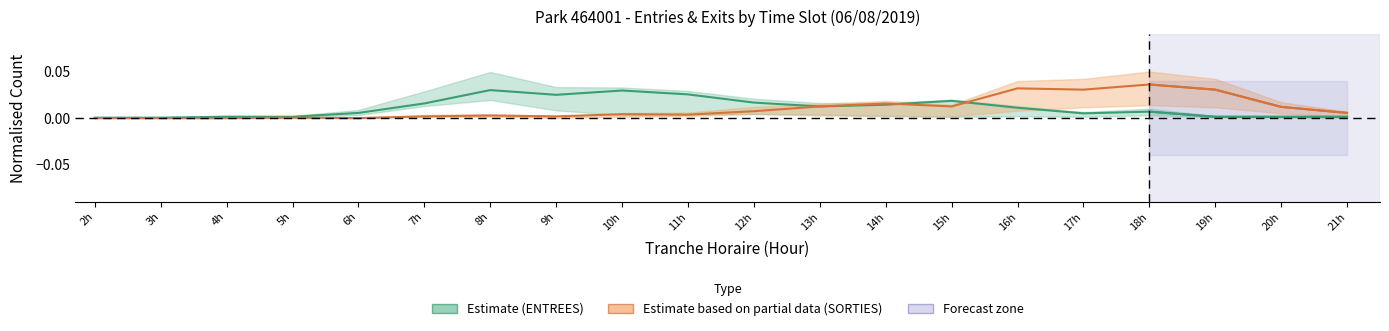

How many series are shown in this chart?

2